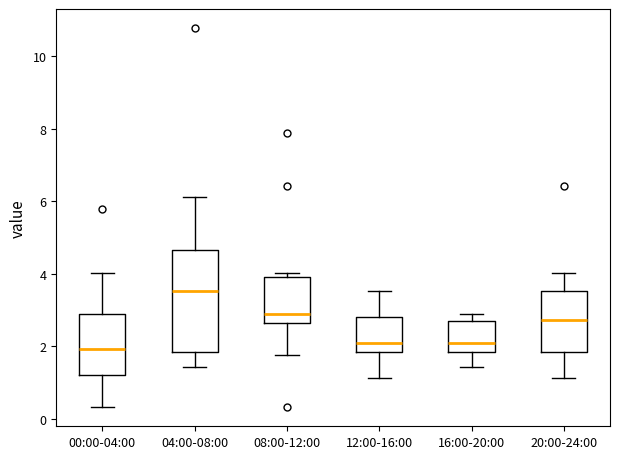

Reading left to right, read every box against the y-axis: the position of its median line, the range the box covers, and the ends of its whiskers. The values are not printed on the chart, so give them approximately, as read against the axis.

00:00-04:00: median 2.0, box 1.2 to 2.8, whiskers 0.4 to 4.0
04:00-08:00: median 3.6, box 1.8 to 4.6, whiskers 1.4 to 6.2
08:00-12:00: median 2.8, box 2.6 to 4.0, whiskers 1.8 to 4.0 (just above the box's upper edge)
12:00-16:00: median 2.0, box 1.8 to 2.8, whiskers 1.2 to 3.6
16:00-20:00: median 2.0, box 1.8 to 2.6, whiskers 1.4 to 2.8
20:00-24:00: median 2.8, box 1.8 to 3.6, whiskers 1.2 to 4.0